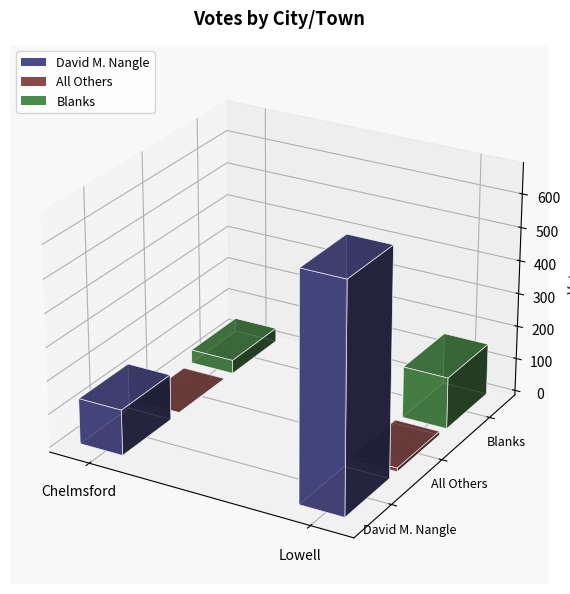

List the series in order of their overall mean, lowest first.

All Others, Blanks, David M. Nangle